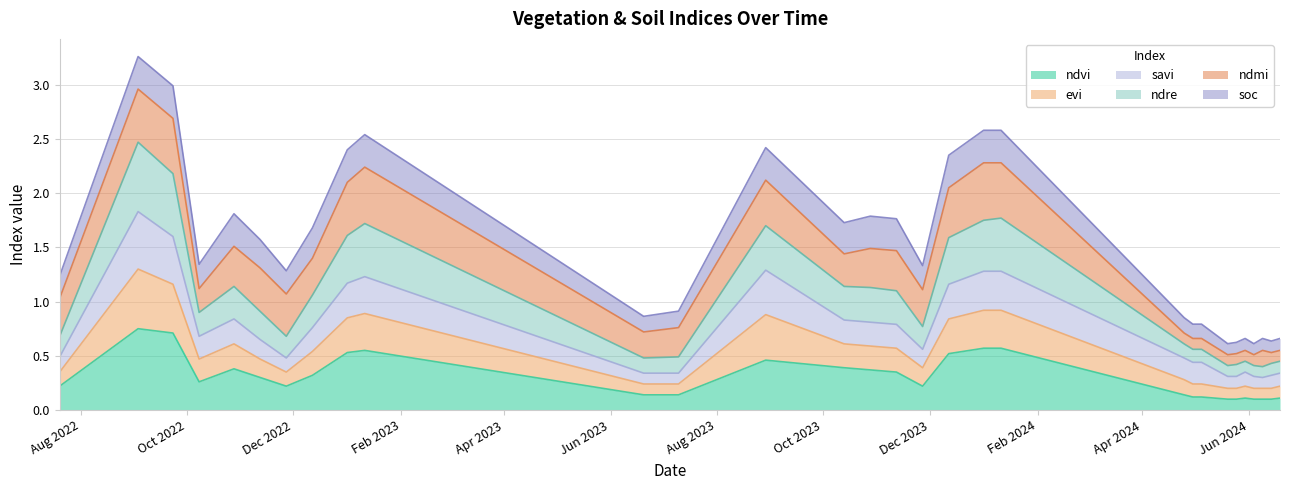

True or false: ndre and evi intersect in this chart.

False